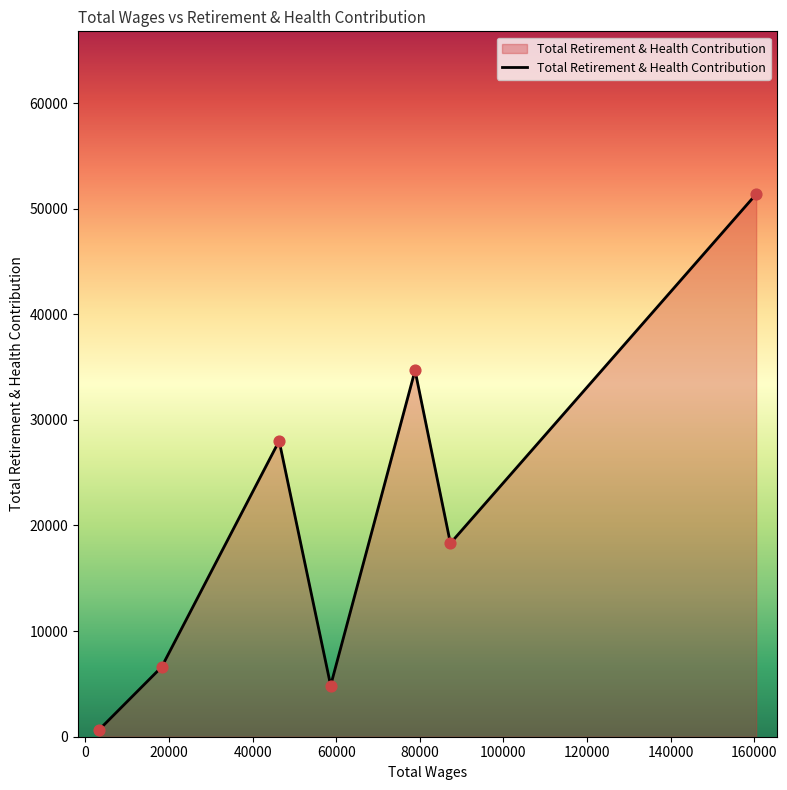

How many interior local valleys (lower than both neighbors) does the data have?

2